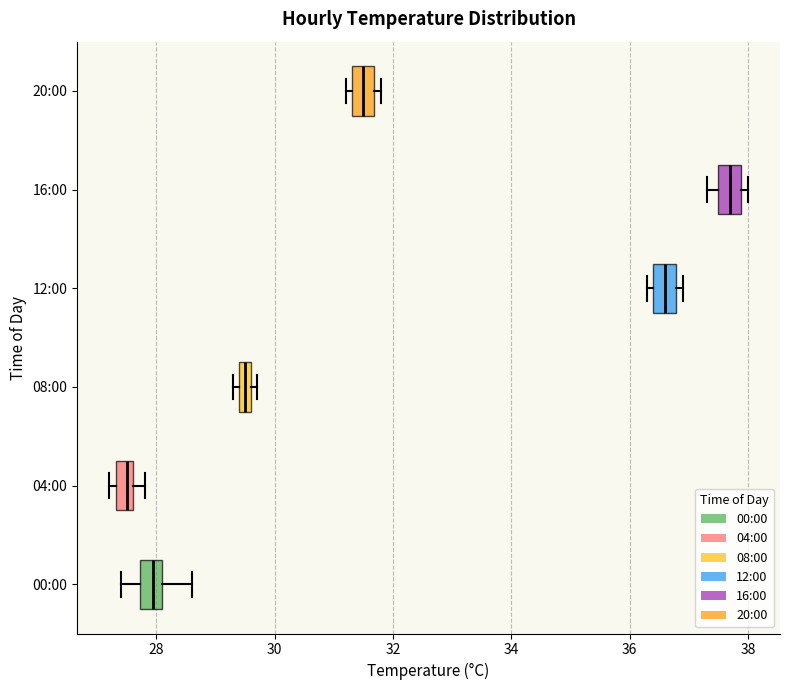

Where does the left whisker of the box for 00:00 end on the x-axis? The values are not printed on the chart, so give them approximately, as read against the axis.

27.4